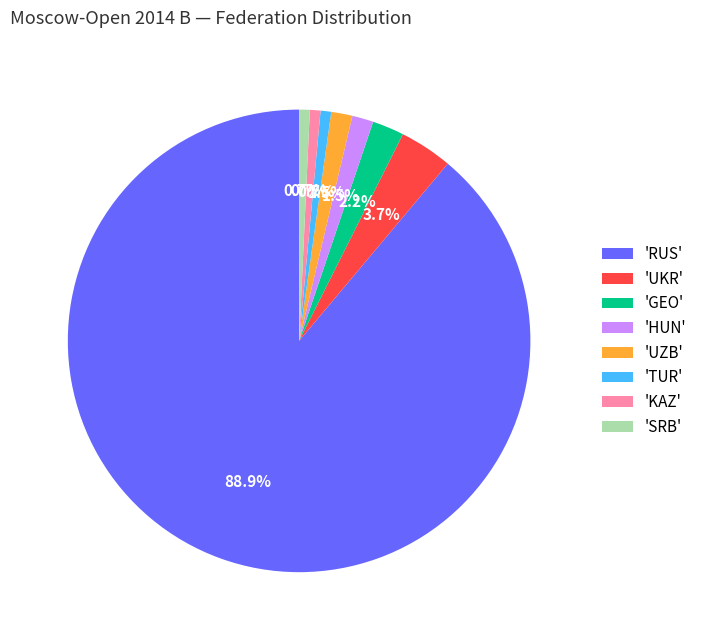

Does any single category account for the majority?

Yes